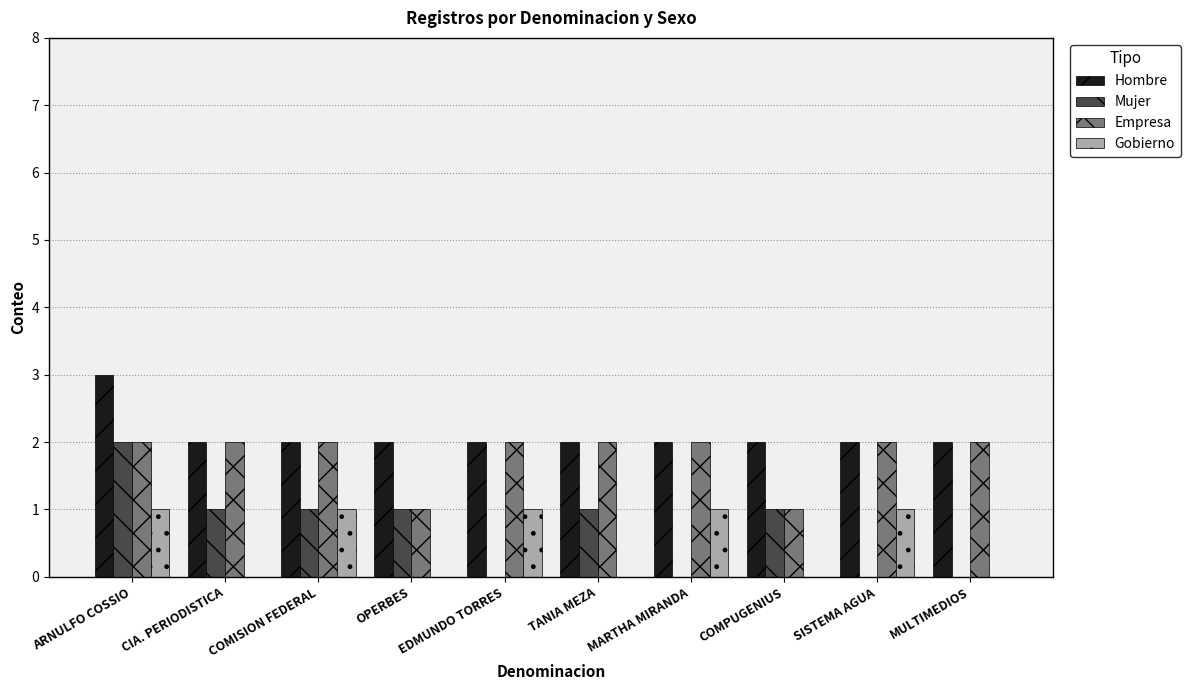

What is the approximate value of Mujer at COMISION FEDERAL?

1